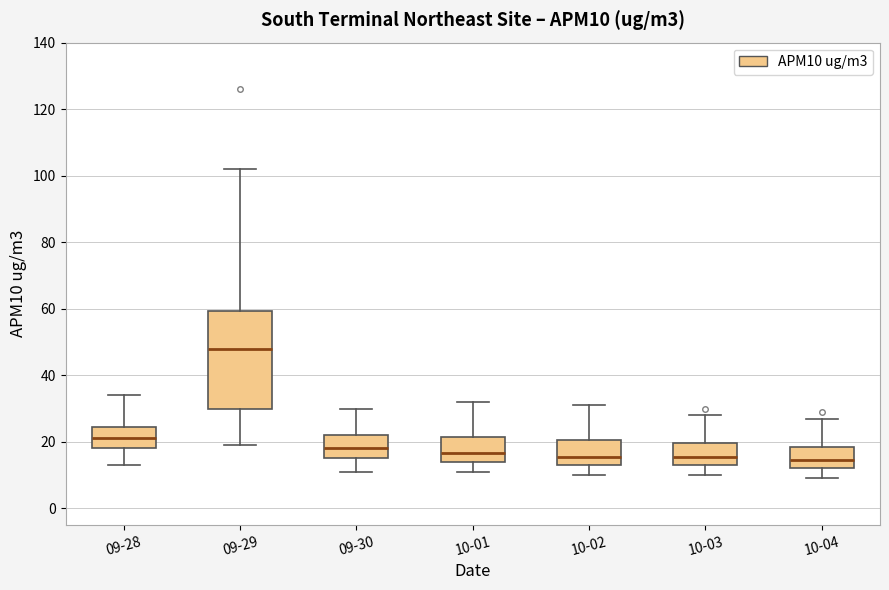

Reading left to right, transcribe this box plot: for each box, give where its median line is, the range the box spans, and where its two whiskers end, as read against the y-axis. The values are not printed on the chart, so give them approximately, as read against the axis.

09-28: median 22, box 18 to 24, whiskers 14 to 34
09-29: median 48, box 30 to 60, whiskers 20 to 102
09-30: median 18, box 16 to 22, whiskers 12 to 30
10-01: median 16, box 14 to 22, whiskers 12 to 32
10-02: median 16, box 14 to 20, whiskers 10 to 32
10-03: median 16, box 14 to 20, whiskers 10 to 28
10-04: median 14, box 12 to 18, whiskers 10 to 28